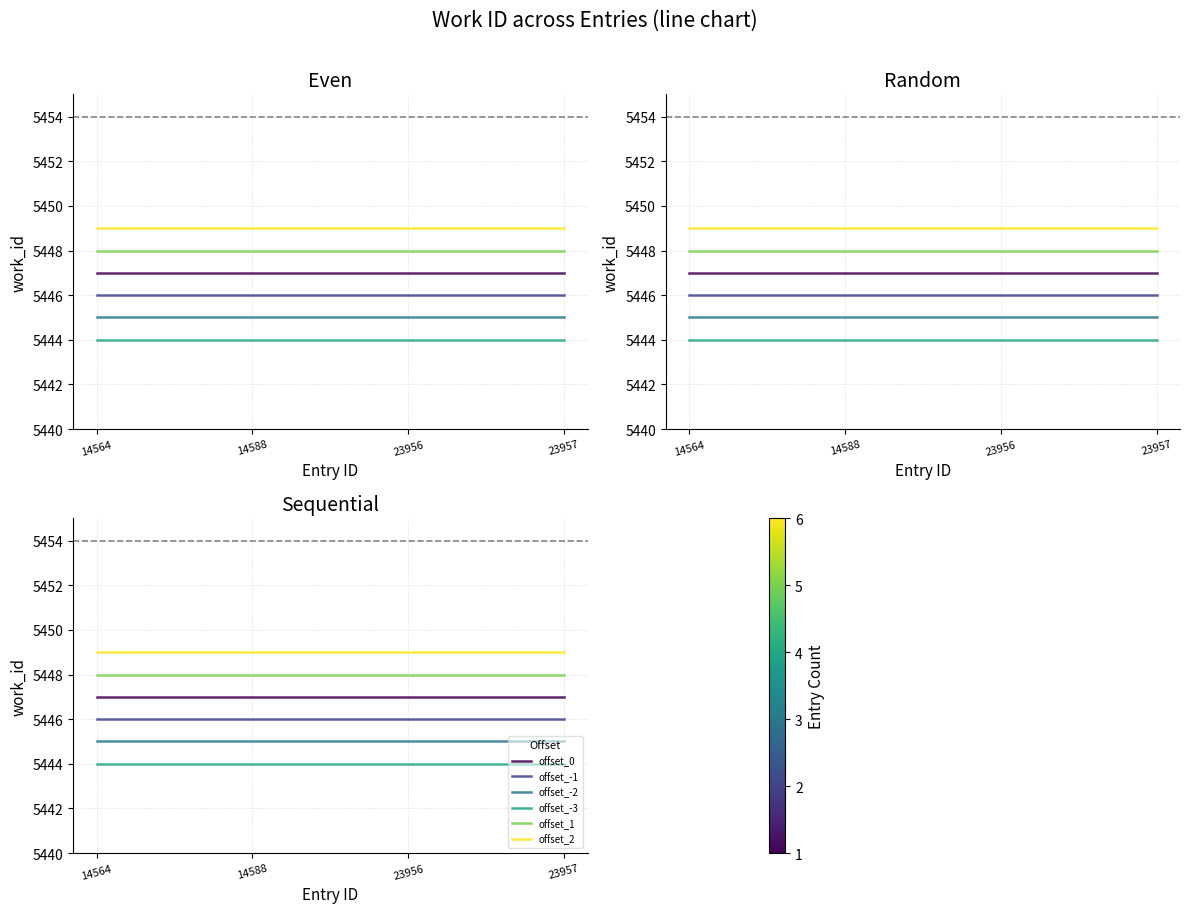

How many series are shown in this chart?

6